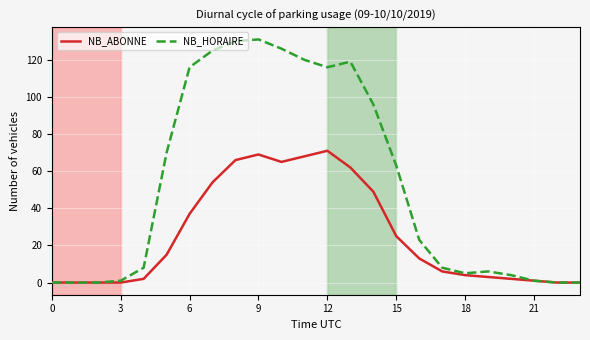

Which series has the largest total across all categories?

NB_HORAIRE